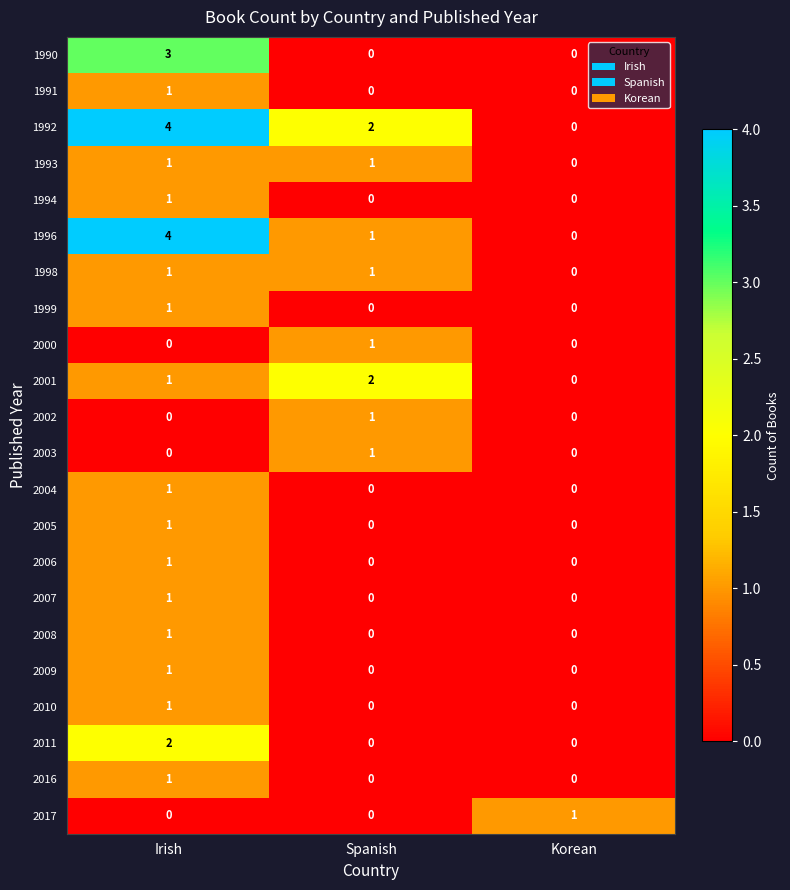

List the labels in order of 2001 value, largest first.

Spanish, Irish, Korean